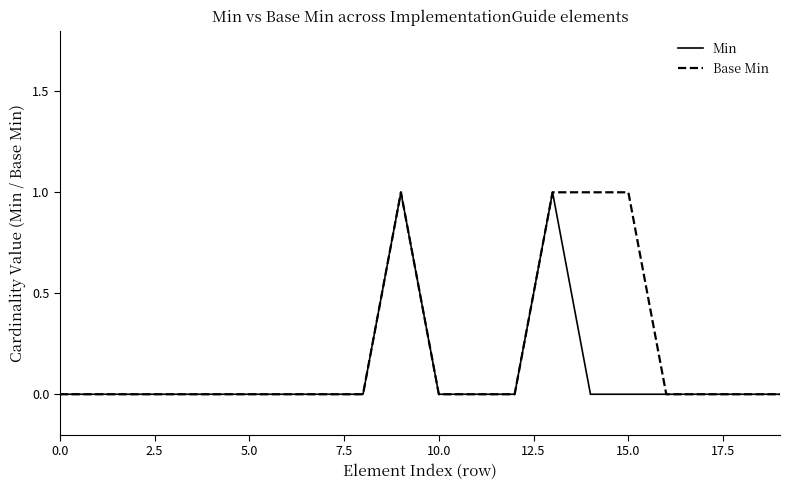

Is this an area chart (filled region under the line)?

No